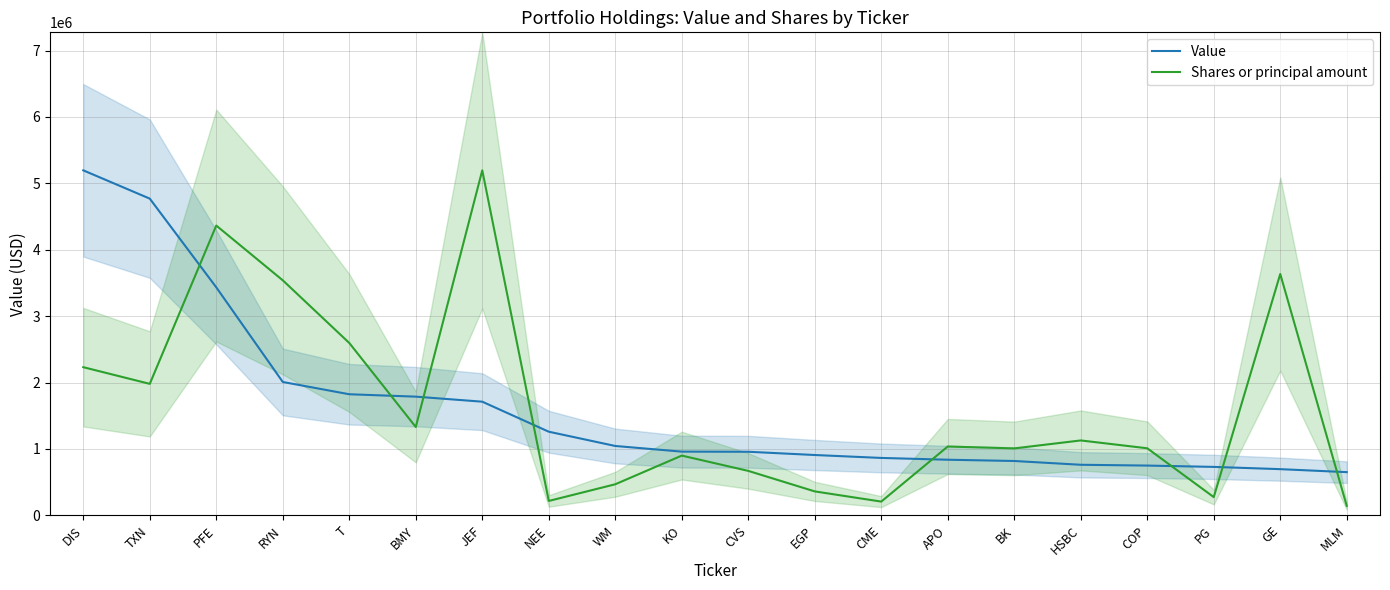

What is the value of the Value point at the 9th from the left?

1045000.0